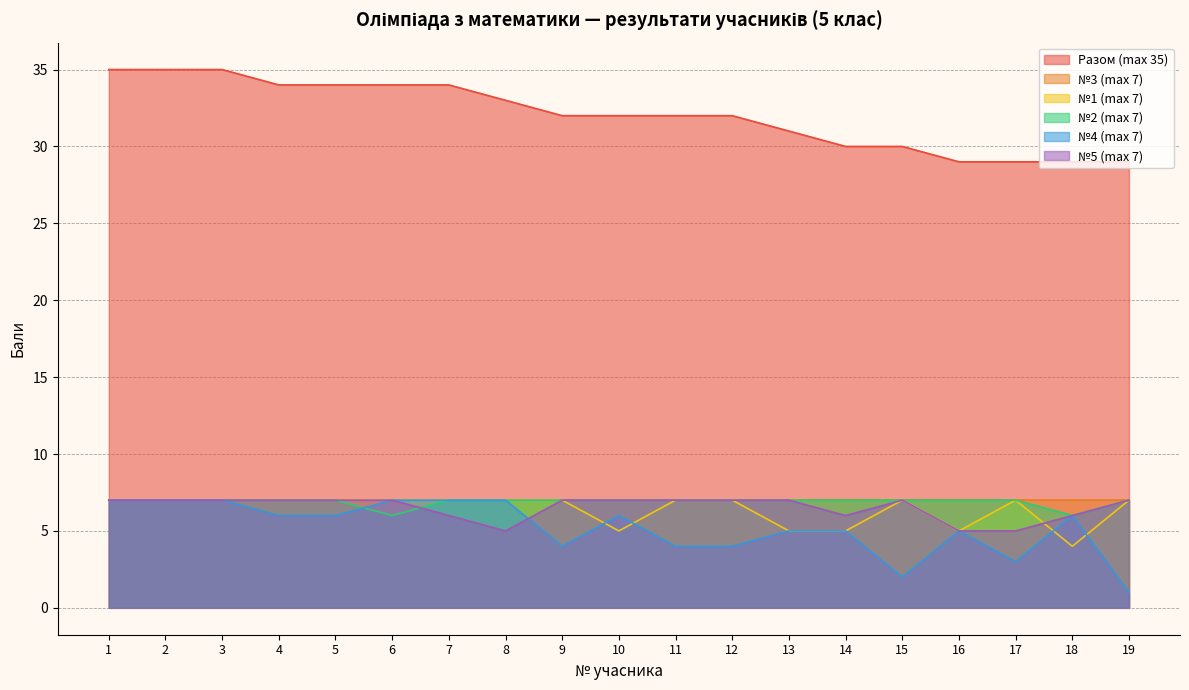

List the labels in order of №2 (max 7) value, largest first.

1, 2, 3, 4, 5, 7, 8, 9, 10, 11, 12, 13, 14, 15, 16, 17, 19, 6, 18